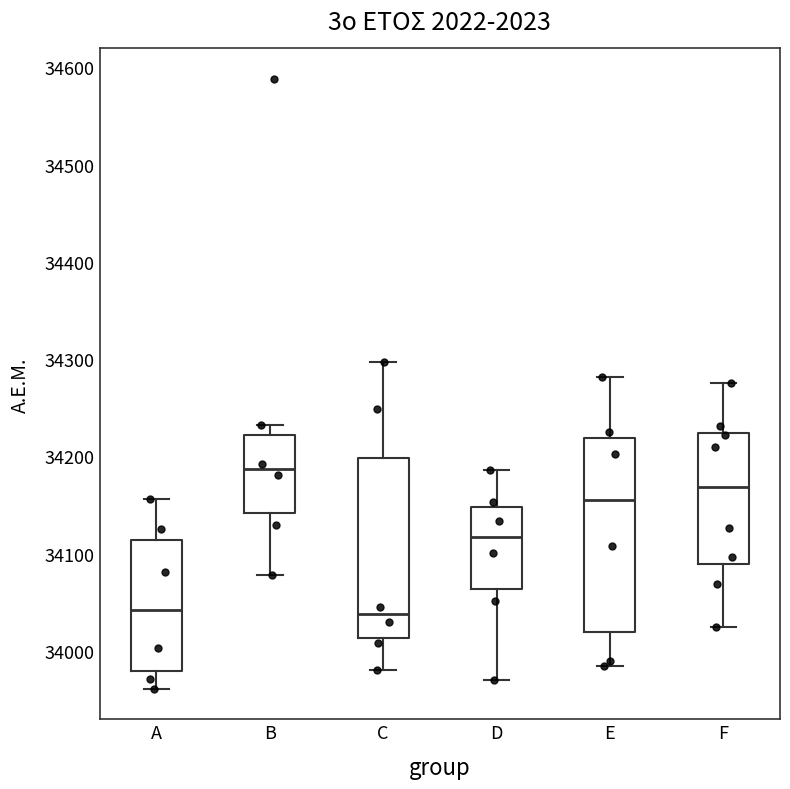

Reading left to right, transcribe this box plot: for each box, give where its median line is, the range the box spans, and where its two whiskers end, as read against the y-axis. The values are not printed on the chart, so give them approximately, as read against the axis.

A: median 34040, box 33980 to 34110, whiskers 33960 to 34160
B: median 34190, box 34140 to 34220, whiskers 34080 to 34230
C: median 34040, box 34010 to 34200, whiskers 33980 to 34300
D: median 34120, box 34060 to 34150, whiskers 33970 to 34190
E: median 34160, box 34020 to 34220, whiskers 33980 to 34280
F: median 34170, box 34090 to 34220, whiskers 34020 to 34280